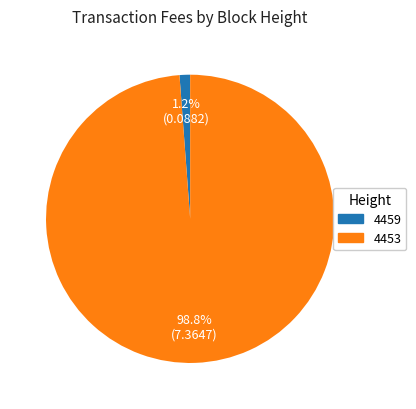

How many slices are in this pie chart?

2